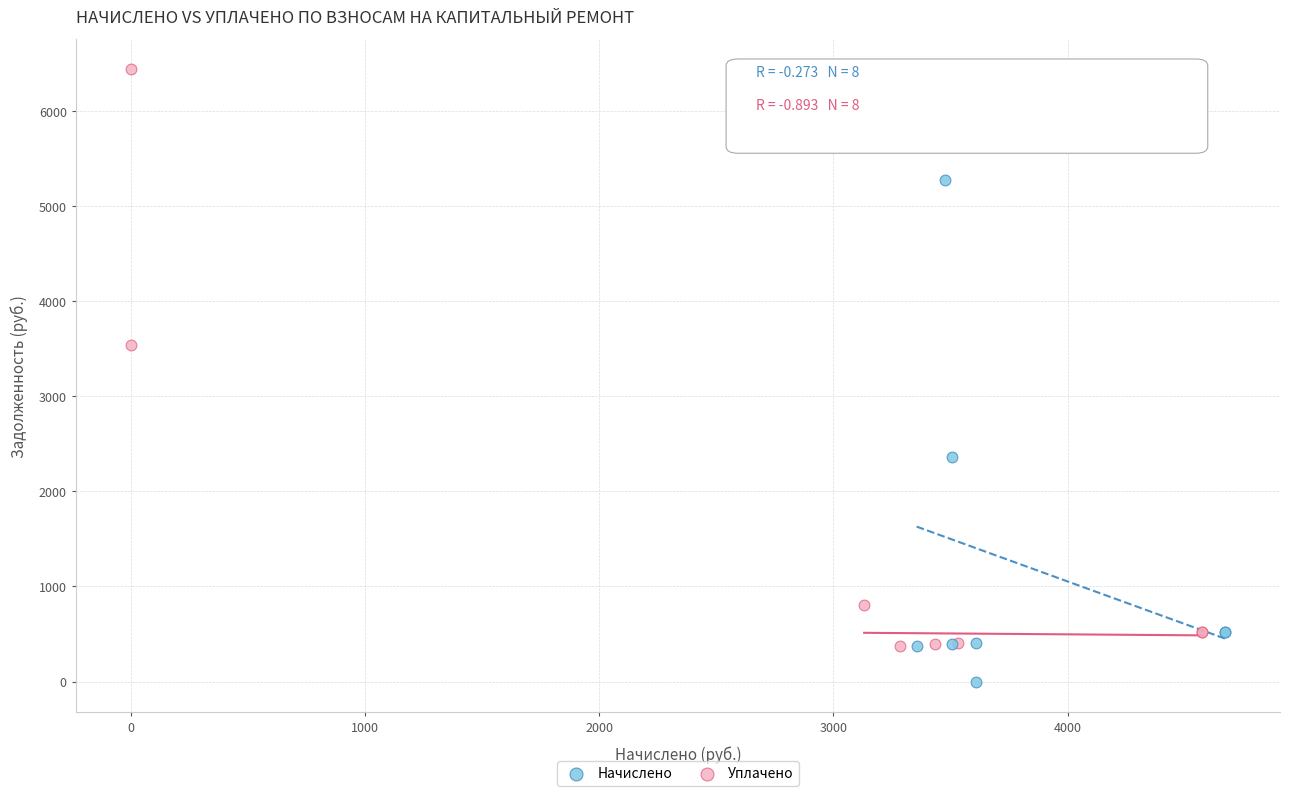

Which series contains the lowest Y value?

Начислено